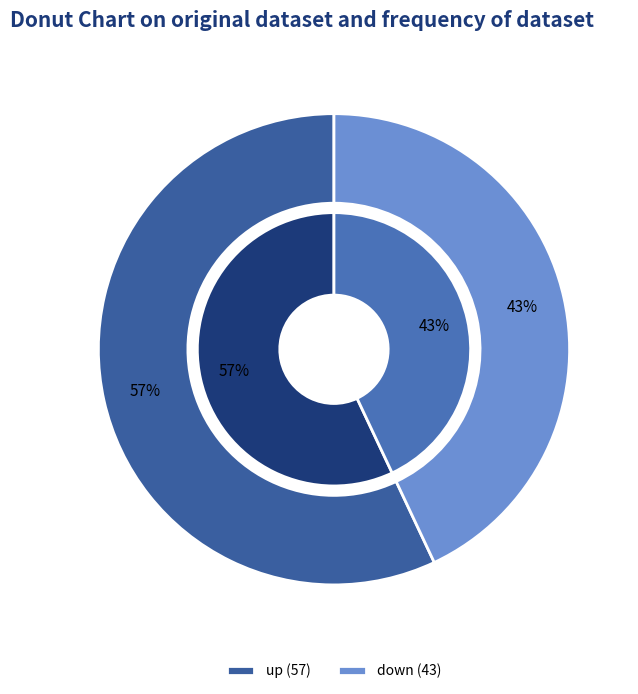

Which category has the smallest portion of the pie?

down